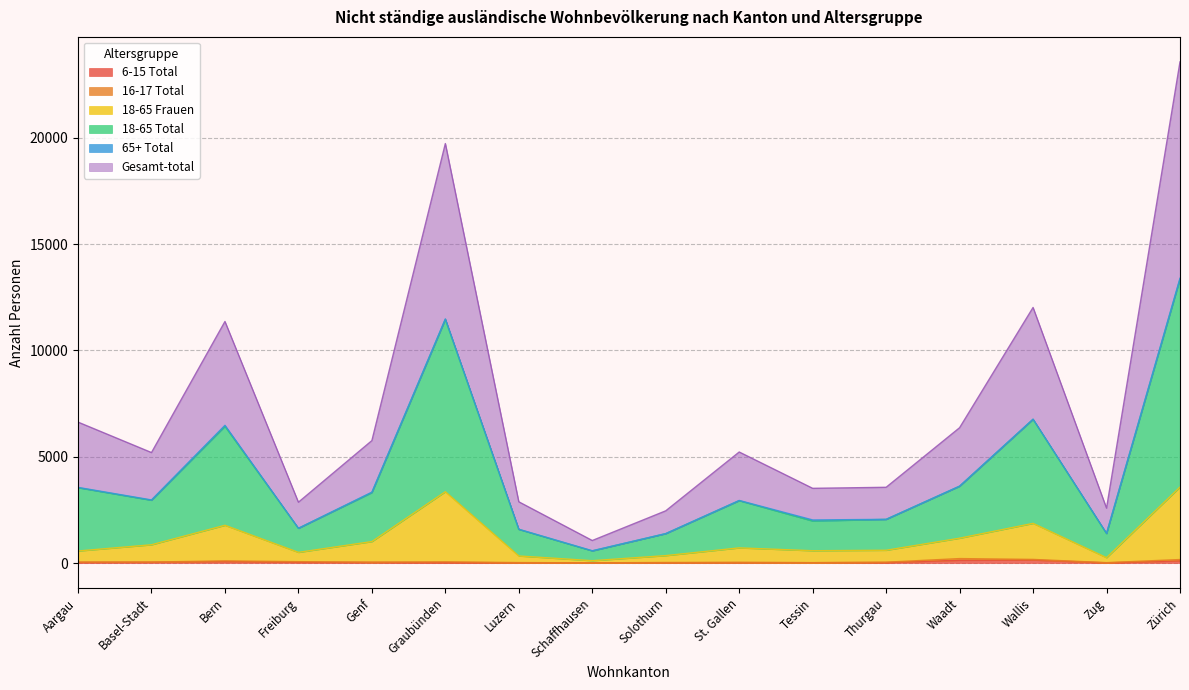

At which label does 6-15 Total reach its minimum?

Schaffhausen